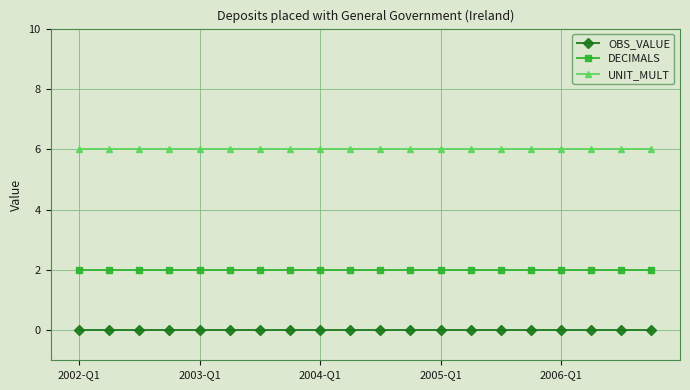

True or false: DECIMALS and UNIT_MULT cross at least once.

False